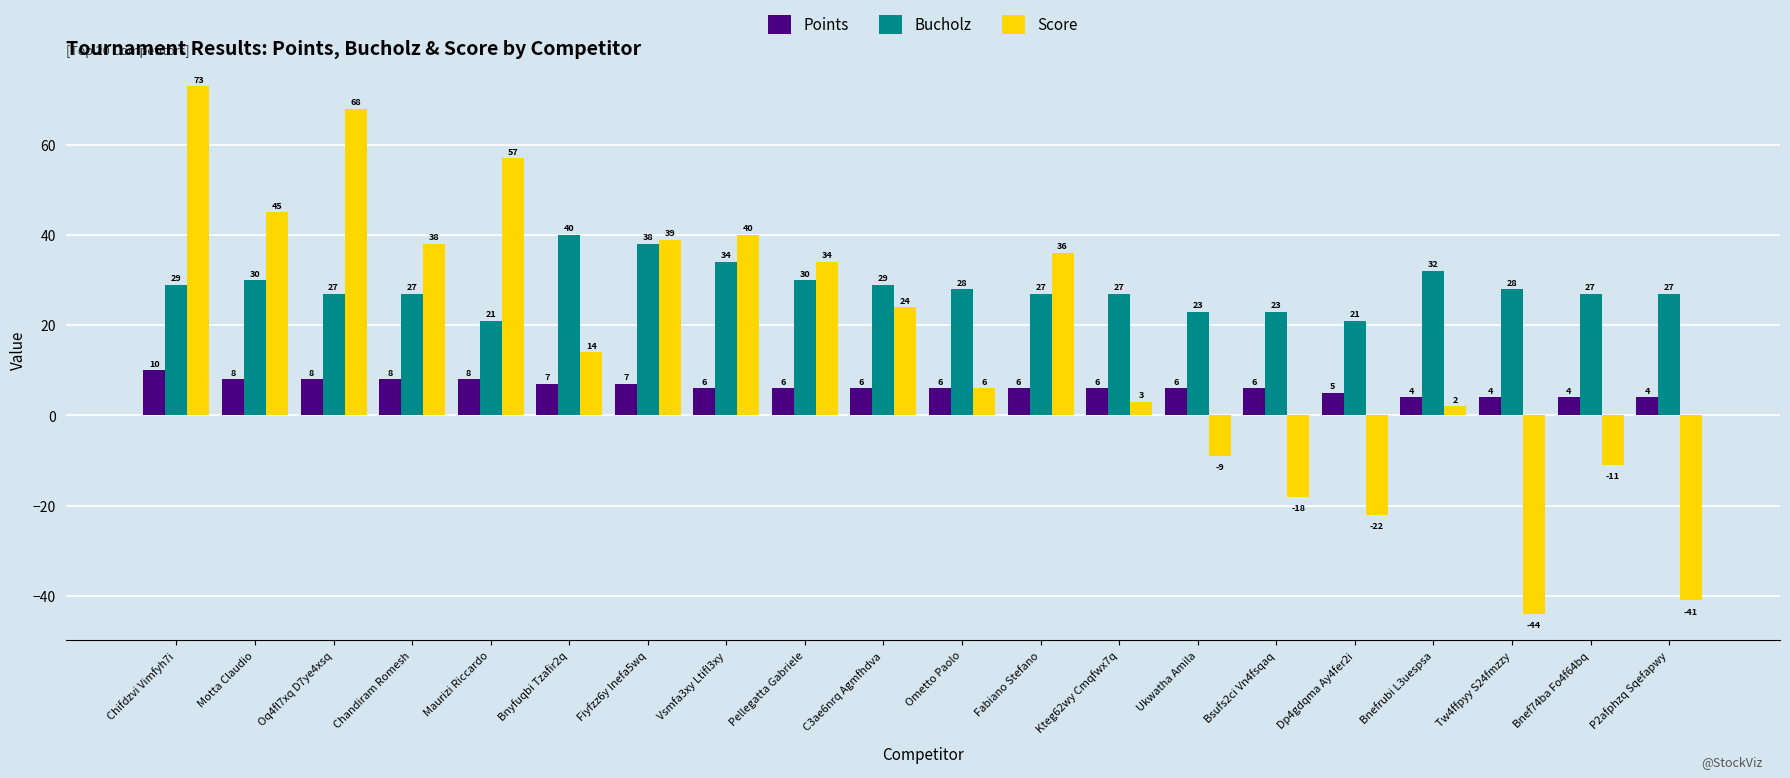

Is the value of Points at Tw4ffpyy S24fmzzy greater than the value of Score at Ometto Paolo?

No